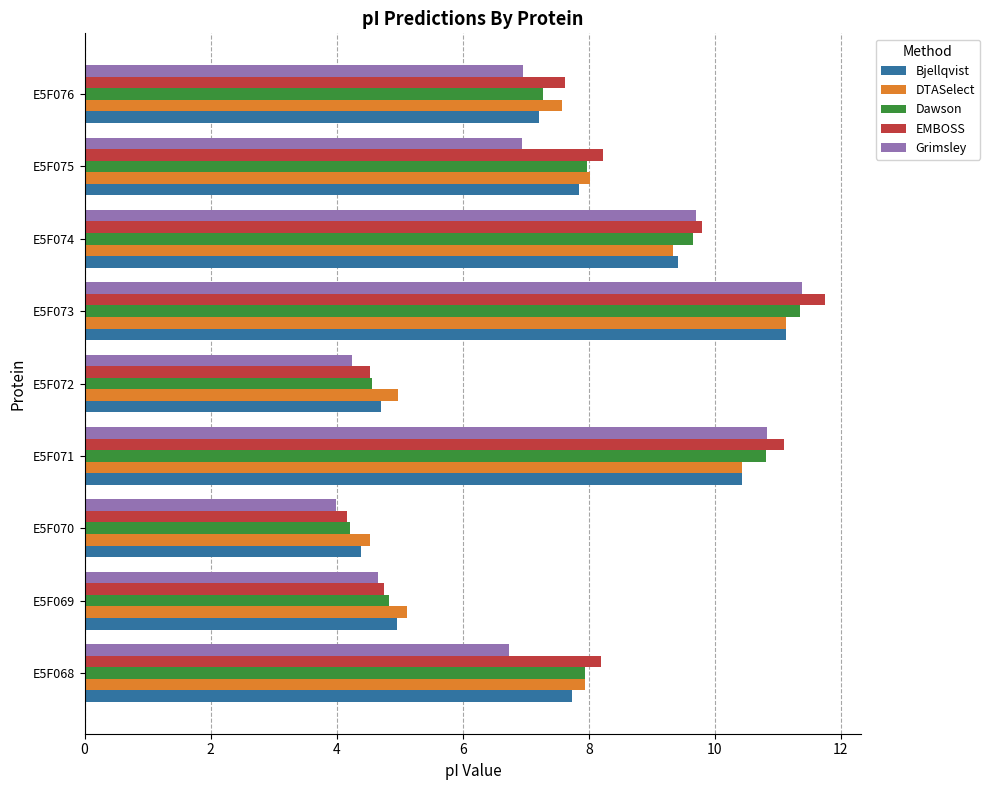

True or false: Dawson has a value of 9.6 at E5F074.

True